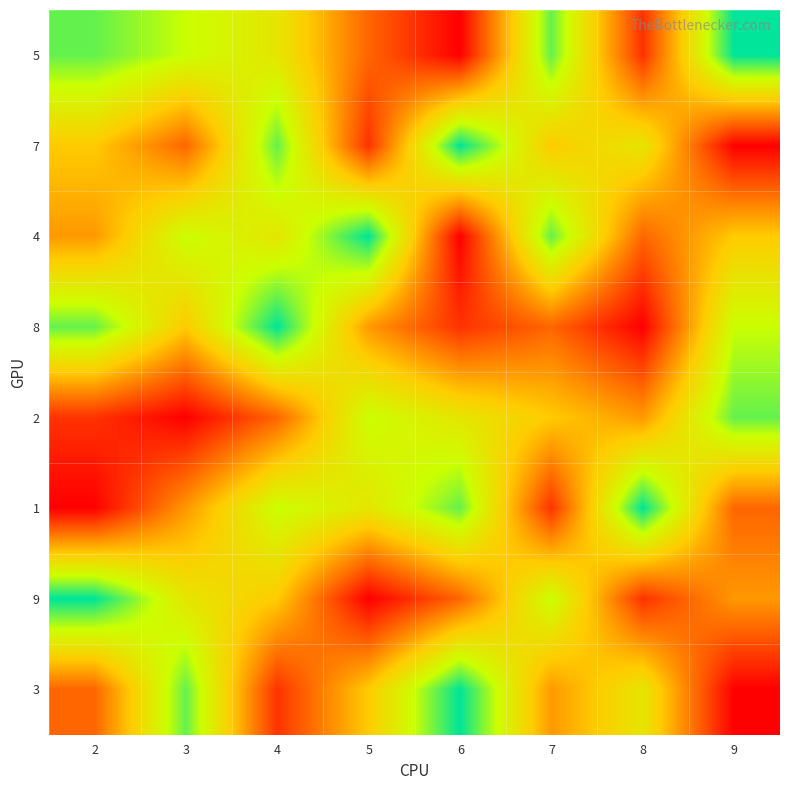

Rank the series at 7 from highest to lowest value.

5, 4, 9, 7, 2, 3, 8, 1